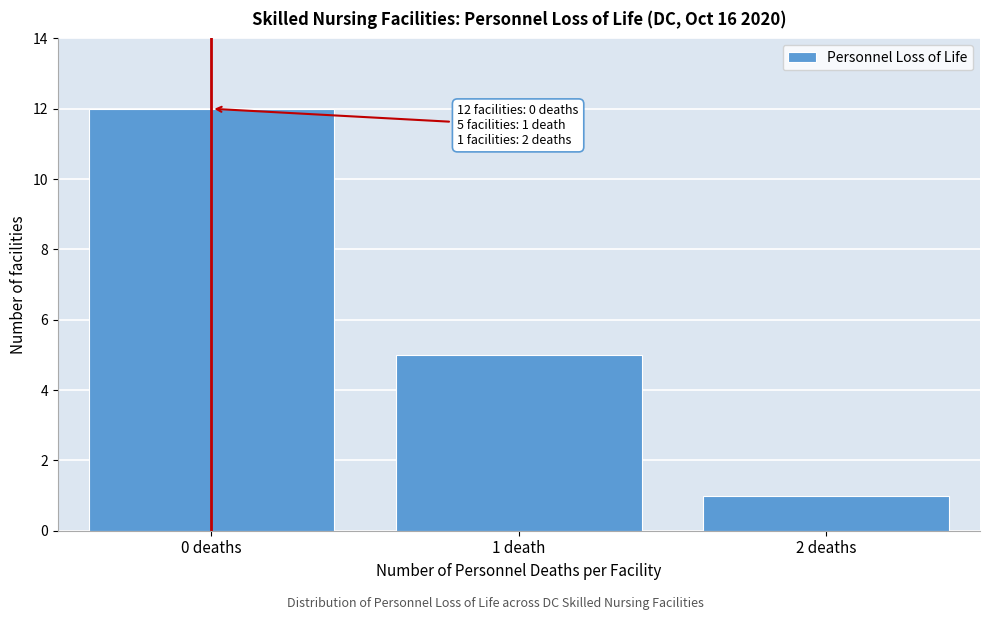

Reading left to right, what are all the values shown in this chart?

12	5	1